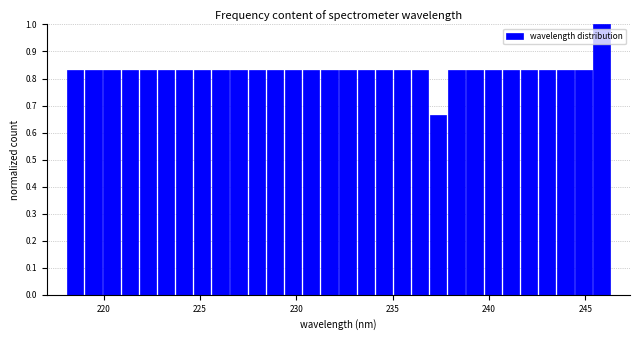

Read against the x-axis, roughly where is the centre of the tallest bar?

246.0